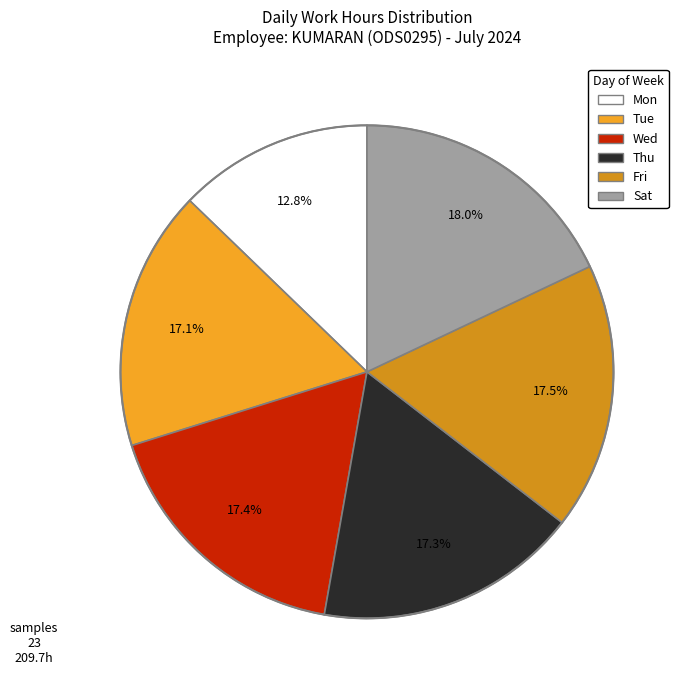

Count the number of slices in the pie.

6